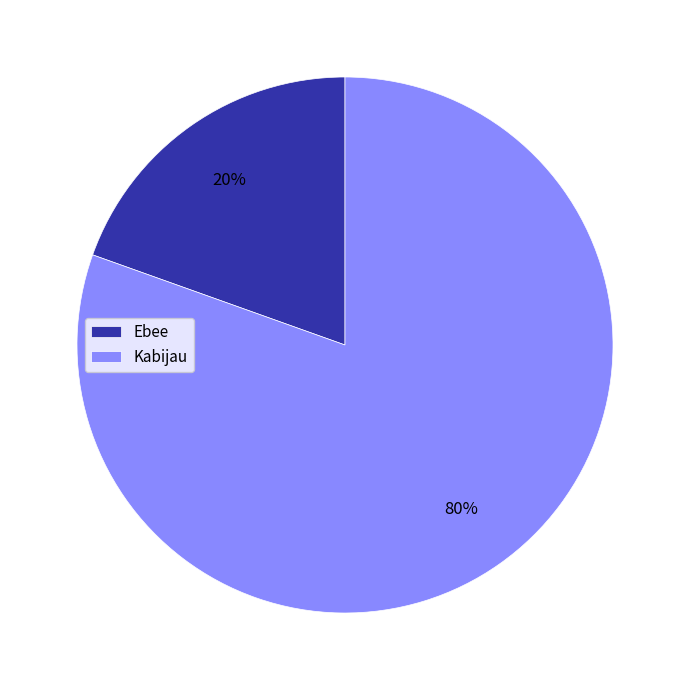

Combined, do Ebee and Kabijau account for over 50%?

Yes